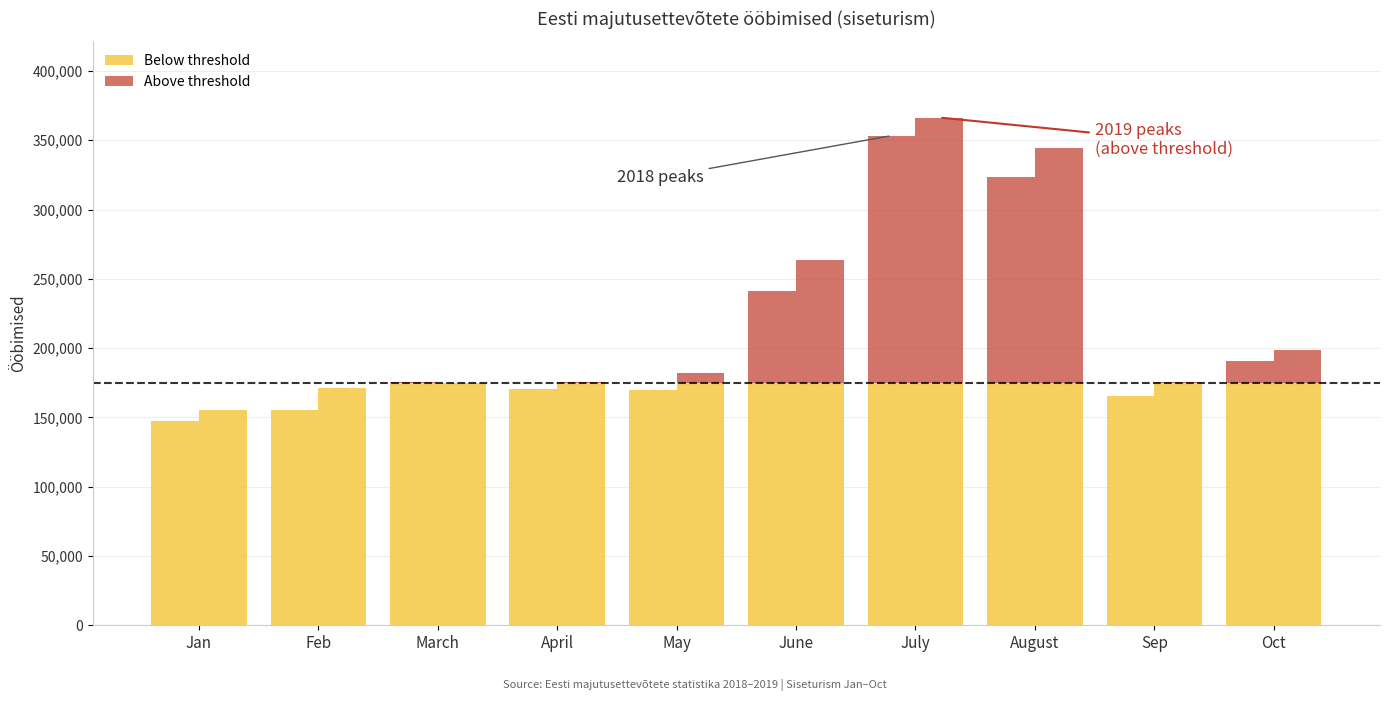

List the series in order of their peak value, highest first.

2019, 2018